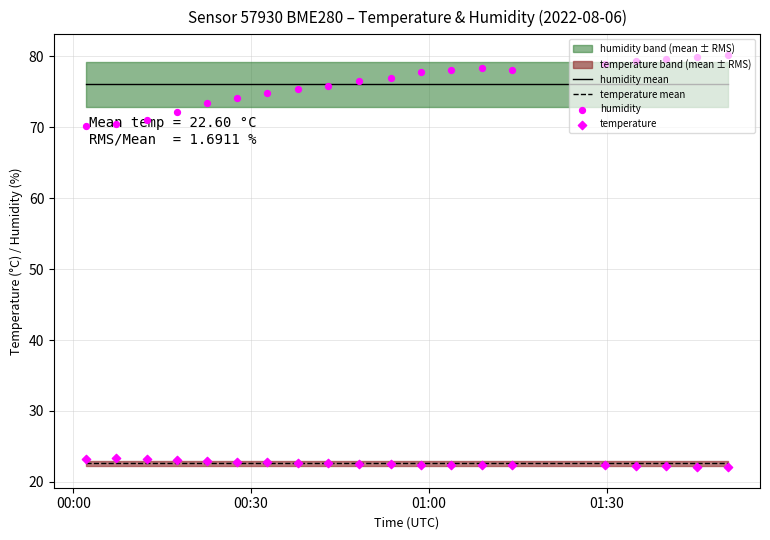

Which series reaches the minimum Y coordinate?

temperature